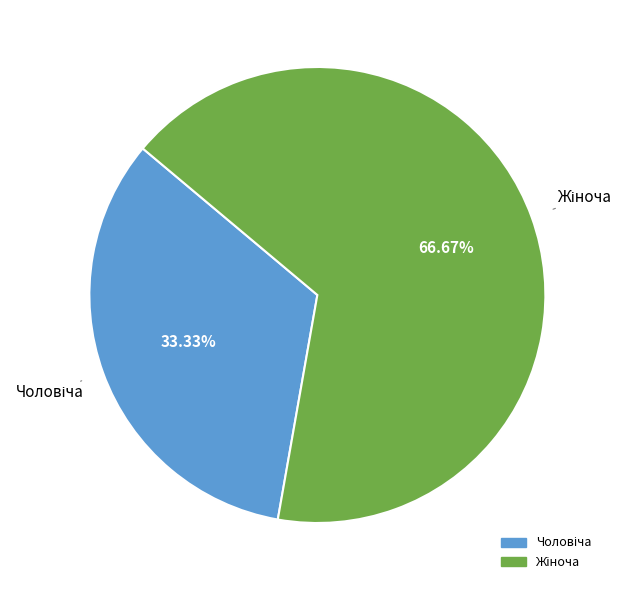

Is it true that Жіноча is 74% of the pie?

False